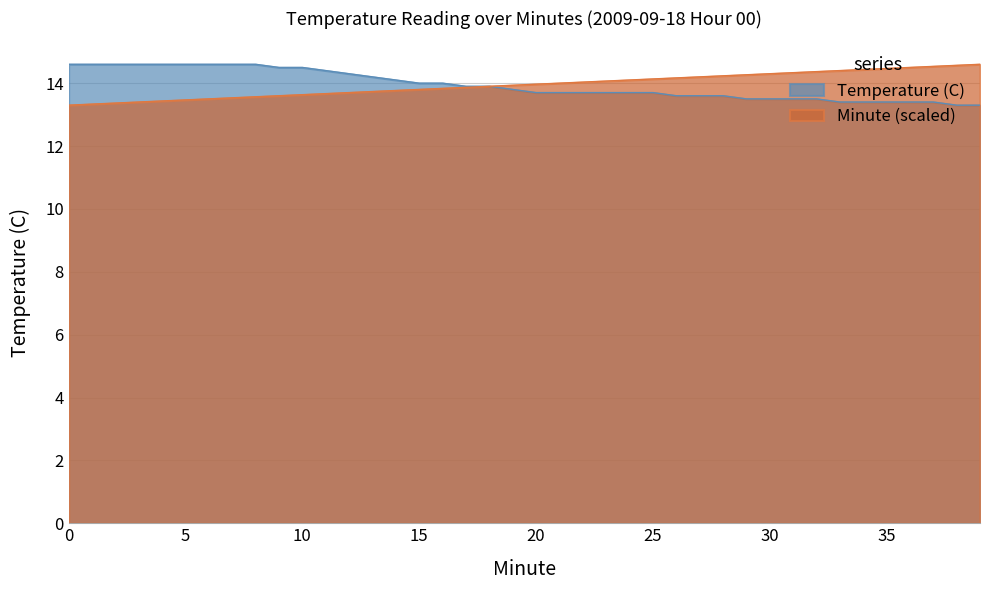

Rank the series by their maximum value, from lowest to highest.

Temperature (C), Minute